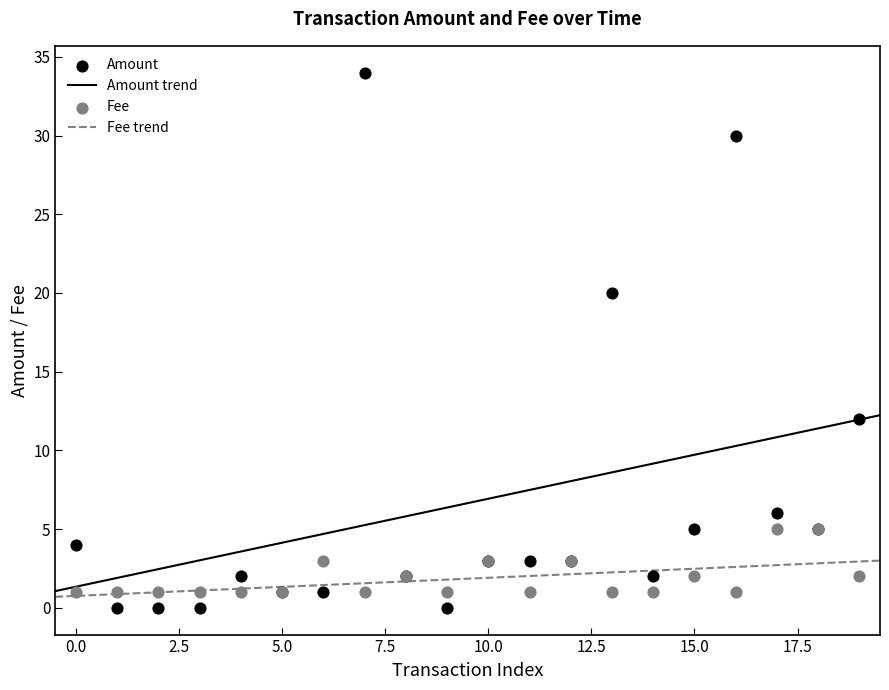

What are all the series names shown in the legend?

Amount, Fee